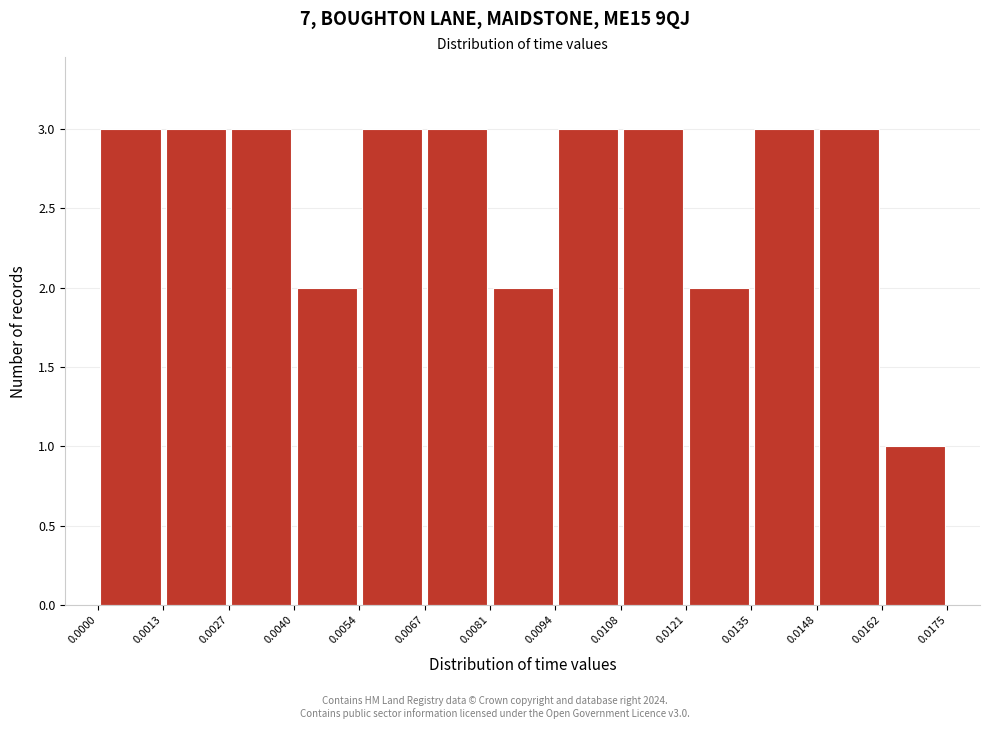

Reading left to right, list every bar in this chart as the range it spans on the x-axis followed by its height. The values are not printed on the chart, so give them approximately, as read against the axis.

0.0000 to 0.0013: 3
0.0013 to 0.0027: 3
0.0027 to 0.0040: 3
0.0040 to 0.0054: 2
0.0054 to 0.0067: 3
0.0067 to 0.0081: 3
0.0081 to 0.0094: 2
0.0094 to 0.0108: 3
0.0108 to 0.0121: 3
0.0121 to 0.0135: 2
0.0135 to 0.0148: 3
0.0148 to 0.0162: 3
0.0162 to 0.0175: 1